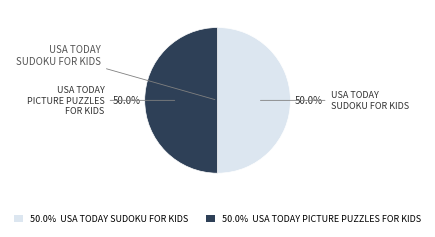

Count the number of slices in the pie.

2